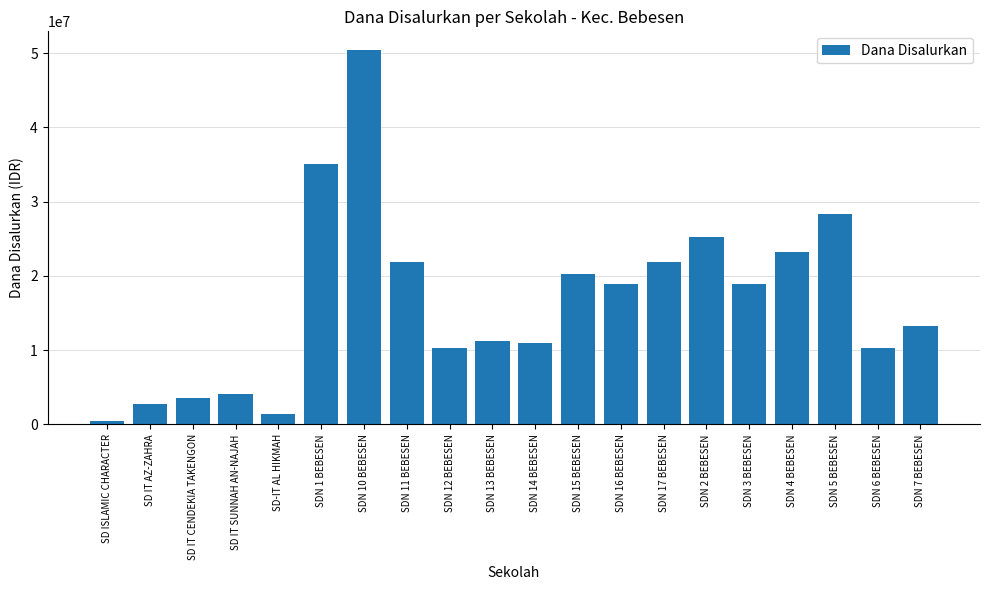

Between SDN 1 BEBESEN and SD IT SUNNAH AN-NAJAH, which is larger?

SDN 1 BEBESEN